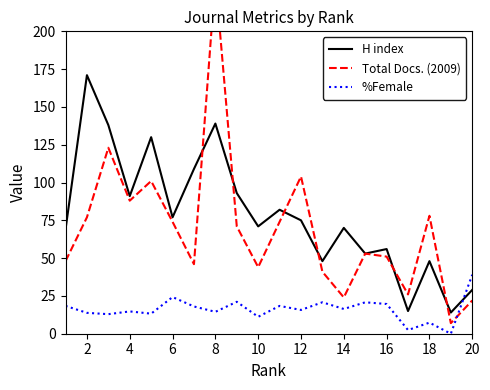

How many times do %Female and H index cross each other?

1